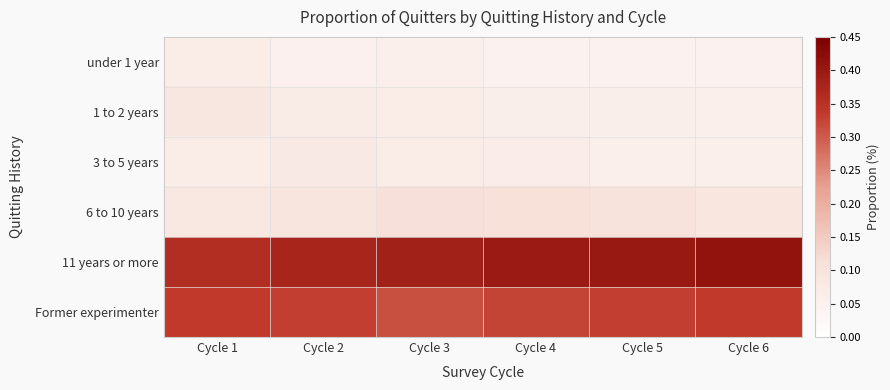

What is the spread (max minus min) of values at Cycle 2?

0.3